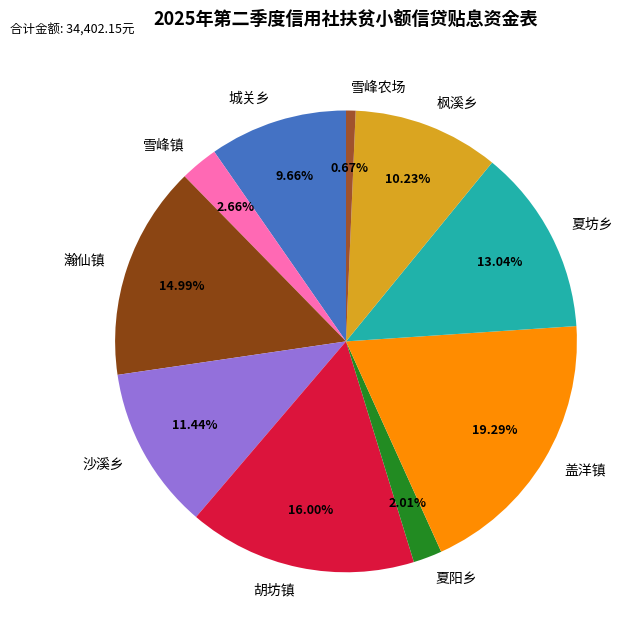

Does 城关乡 account for over 50% of the chart?

No